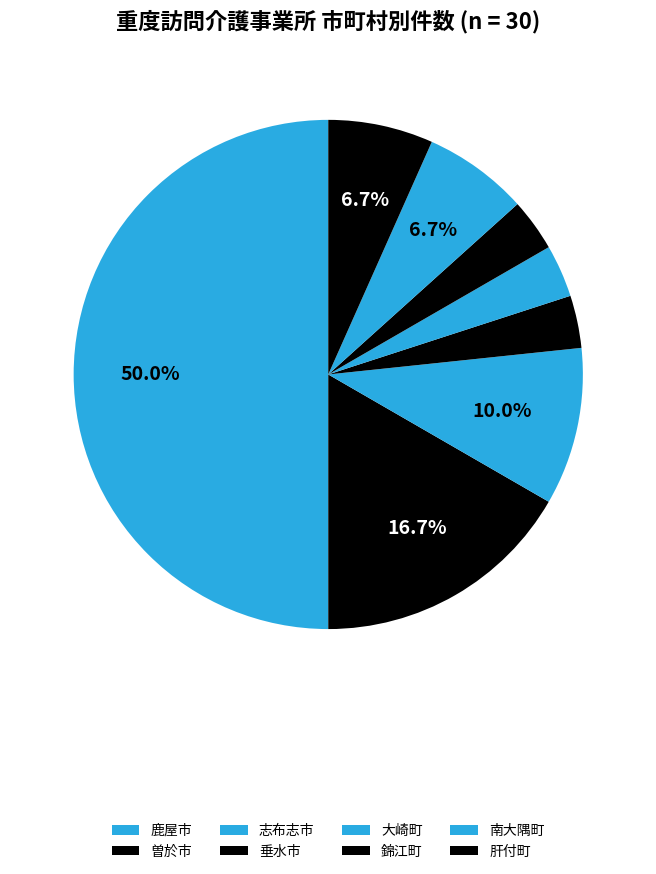

What is the largest slice in the pie chart?

鹿屋市